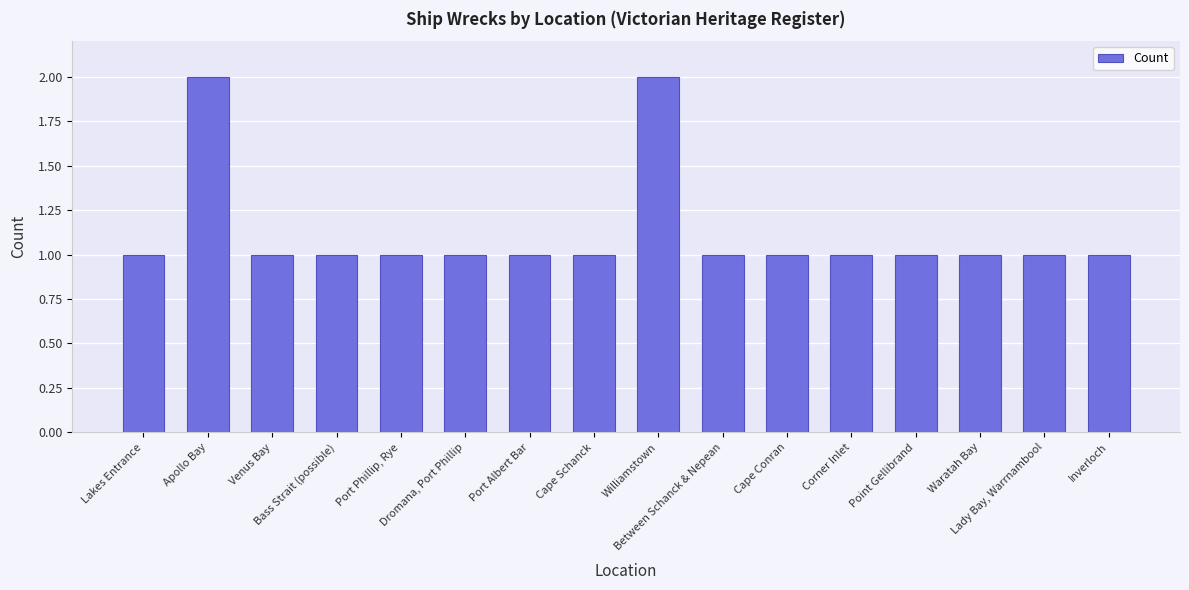

Reading left to right, extract all data points from this chart.

Lakes Entrance=1	Apollo Bay=2	Venus Bay=1	Bass Strait (possible)=1	Port Phillip, Rye=1	Dromana, Port Phillip=1	Port Albert Bar=1	Cape Schanck=1	Williamstown=2	Between Schanck & Nepean=1	Cape Conran=1	Corner Inlet=1	Point Gellibrand=1	Waratah Bay=1	Lady Bay, Warrnambool=1	Inverloch=1